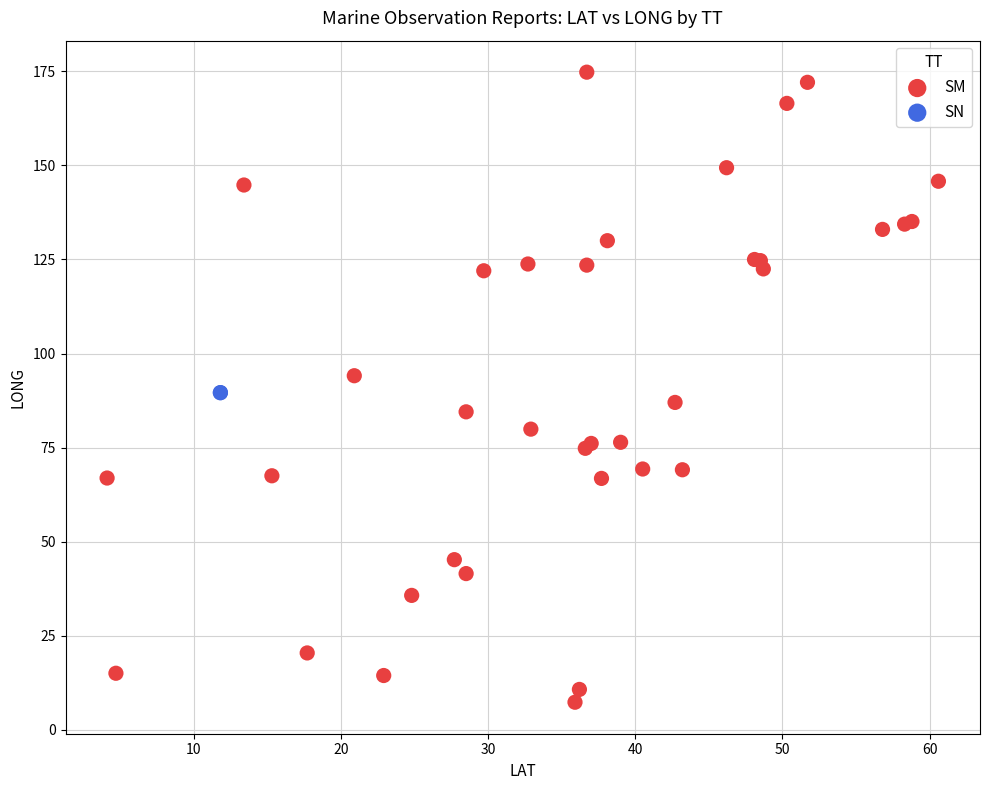

What are all the series names shown in the legend?

SM, SN